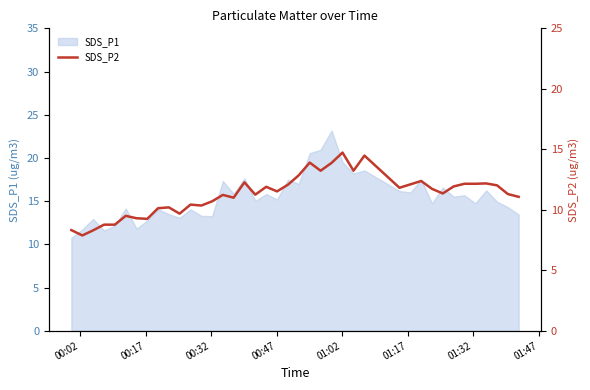

Is it true that the value at 11 is 14.7?

False